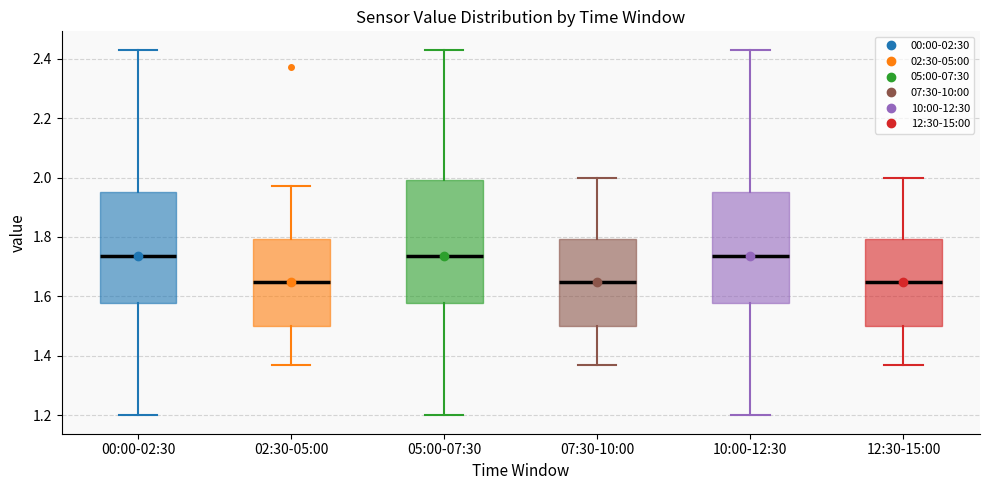

Comparing the boxes themselves (not the whiskers), which one is the tallest?

05:00-07:30